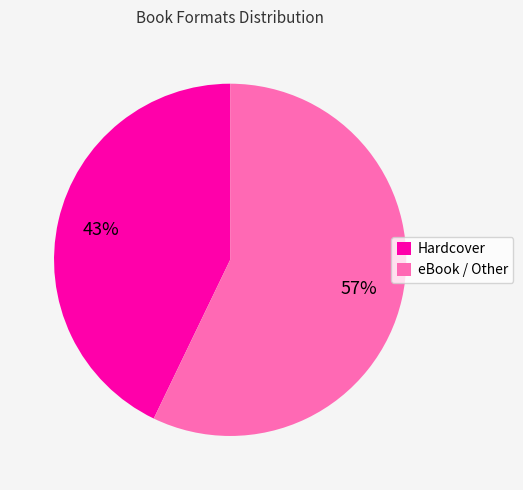

Rank the categories by value from highest to lowest.

eBook / Other, Hardcover